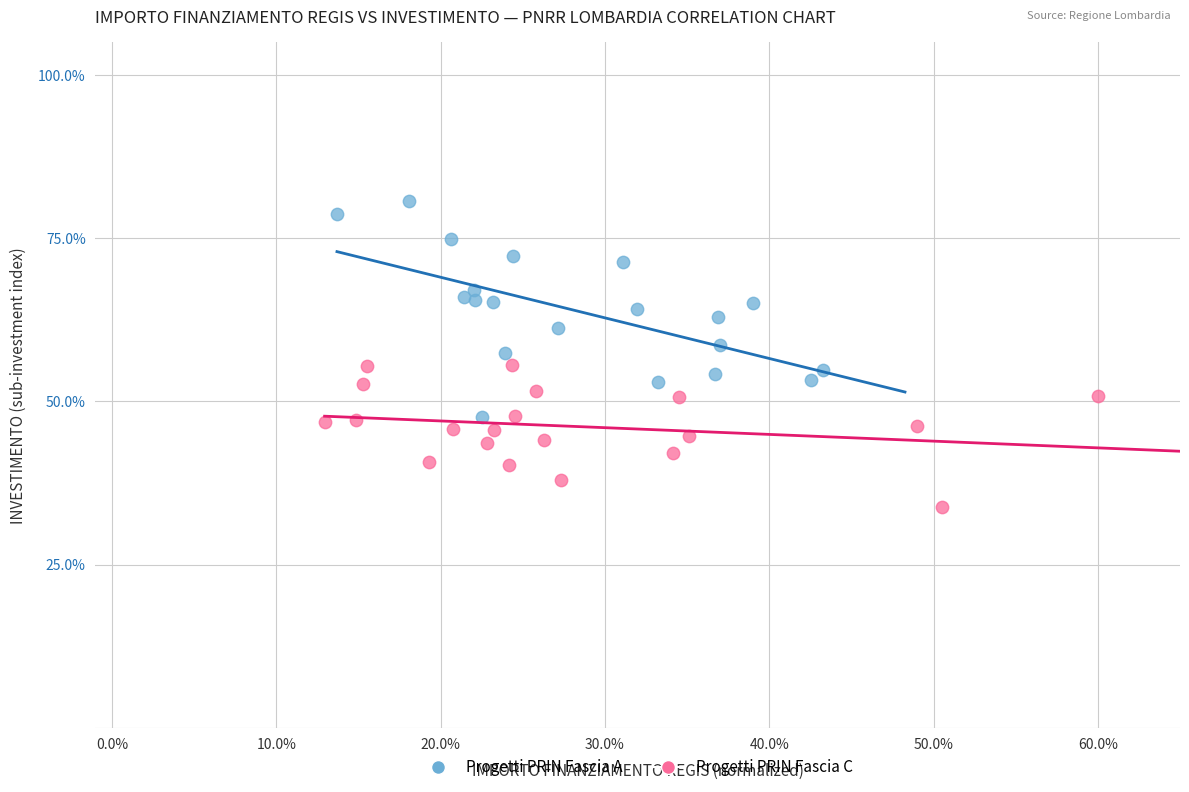

Which series has the widest spread of Y values?

Progetti PRIN Fascia A